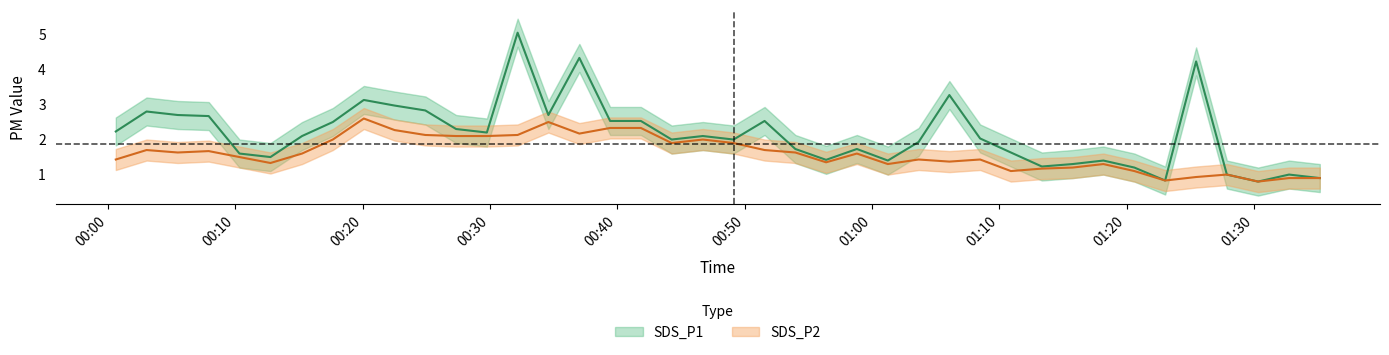

Which category has the lowest value in the SDS_P2 series?

2021/03/13 01:30:20